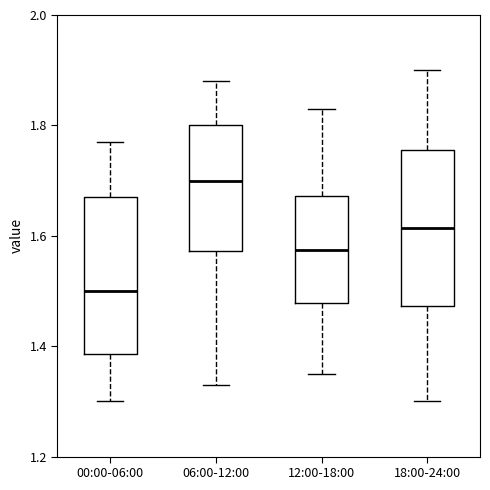

Where does the median line of the box for 18:00-24:00 sit on the y-axis? The values are not printed on the chart, so give them approximately, as read against the axis.

1.62